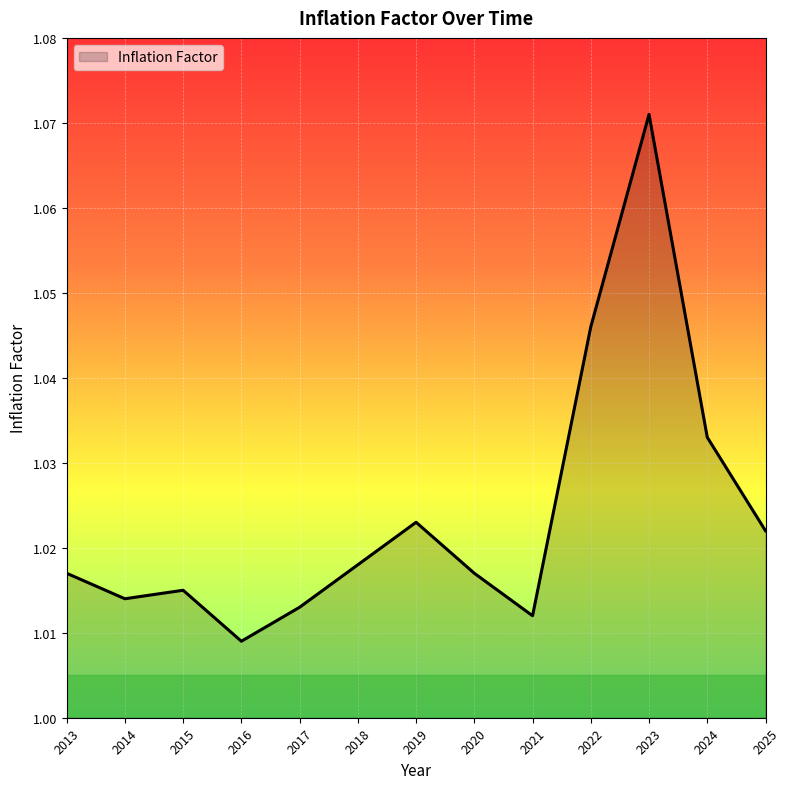

The chart shows a value of 0.5 at 2023. True or false?

False